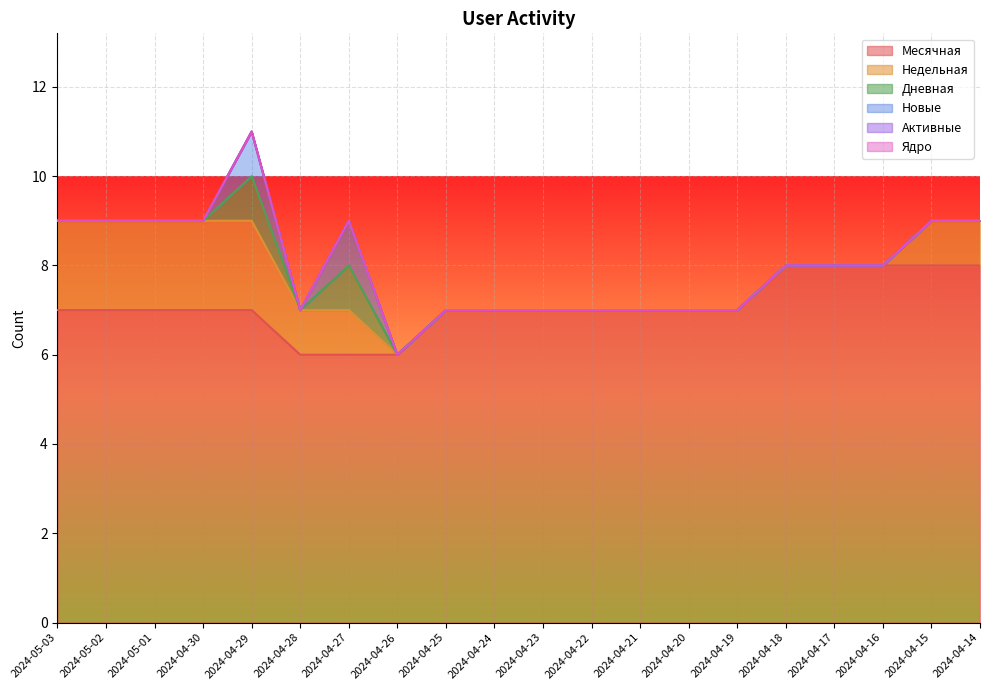

Reading right to left, list all the values displayed in this chart.

Месячная: 2024-04-14=8	2024-04-15=8	2024-04-16=8	2024-04-17=8	2024-04-18=8	2024-04-19=7	2024-04-20=7	2024-04-21=7	2024-04-22=7	2024-04-23=7	2024-04-24=7	2024-04-25=7	2024-04-26=6	2024-04-27=6	2024-04-28=6	2024-04-29=7	2024-04-30=7	2024-05-01=7	2024-05-02=7	2024-05-03=7
Недельная: 2024-04-14=1	2024-04-15=1	2024-04-16=0	2024-04-17=0	2024-04-18=0	2024-04-19=0	2024-04-20=0	2024-04-21=0	2024-04-22=0	2024-04-23=0	2024-04-24=0	2024-04-25=0	2024-04-26=0	2024-04-27=1	2024-04-28=1	2024-04-29=2	2024-04-30=2	2024-05-01=2	2024-05-02=2	2024-05-03=2
Дневная: 2024-04-14=0	2024-04-15=0	2024-04-16=0	2024-04-17=0	2024-04-18=0	2024-04-19=0	2024-04-20=0	2024-04-21=0	2024-04-22=0	2024-04-23=0	2024-04-24=0	2024-04-25=0	2024-04-26=0	2024-04-27=1	2024-04-28=0	2024-04-29=1	2024-04-30=0	2024-05-01=0	2024-05-02=0	2024-05-03=0
Новые: 2024-04-14=0	2024-04-15=0	2024-04-16=0	2024-04-17=0	2024-04-18=0	2024-04-19=0	2024-04-20=0	2024-04-21=0	2024-04-22=0	2024-04-23=0	2024-04-24=0	2024-04-25=0	2024-04-26=0	2024-04-27=1	2024-04-28=0	2024-04-29=1	2024-04-30=0	2024-05-01=0	2024-05-02=0	2024-05-03=0
Активные: 2024-04-14=0	2024-04-15=0	2024-04-16=0	2024-04-17=0	2024-04-18=0	2024-04-19=0	2024-04-20=0	2024-04-21=0	2024-04-22=0	2024-04-23=0	2024-04-24=0	2024-04-25=0	2024-04-26=0	2024-04-27=0	2024-04-28=0	2024-04-29=0	2024-04-30=0	2024-05-01=0	2024-05-02=0	2024-05-03=0
Ядро: 2024-04-14=0	2024-04-15=0	2024-04-16=0	2024-04-17=0	2024-04-18=0	2024-04-19=0	2024-04-20=0	2024-04-21=0	2024-04-22=0	2024-04-23=0	2024-04-24=0	2024-04-25=0	2024-04-26=0	2024-04-27=0	2024-04-28=0	2024-04-29=0	2024-04-30=0	2024-05-01=0	2024-05-02=0	2024-05-03=0